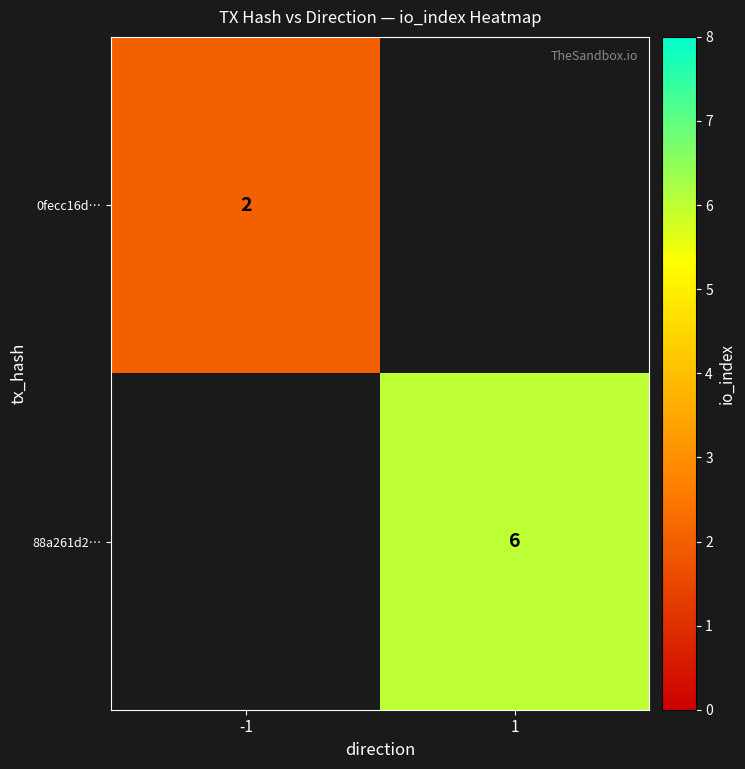

The value of 88a261d2… at 1 is 9. True or false?

False